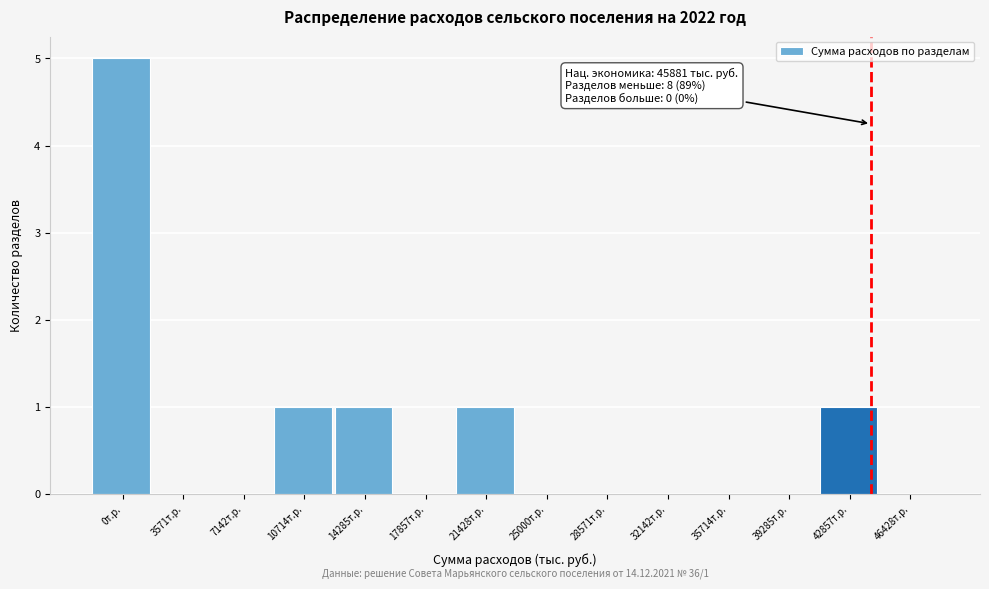

Reading left to right, transcribe all the data shown in this chart.

0т.р.=5	3571т.р.=0	7142т.р.=0	10714т.р.=1	14285т.р.=1	17857т.р.=0	21428т.р.=1	25000т.р.=0	28571т.р.=0	32142т.р.=0	35714т.р.=0	39285т.р.=0	42857т.р.=1	46428т.р.=0